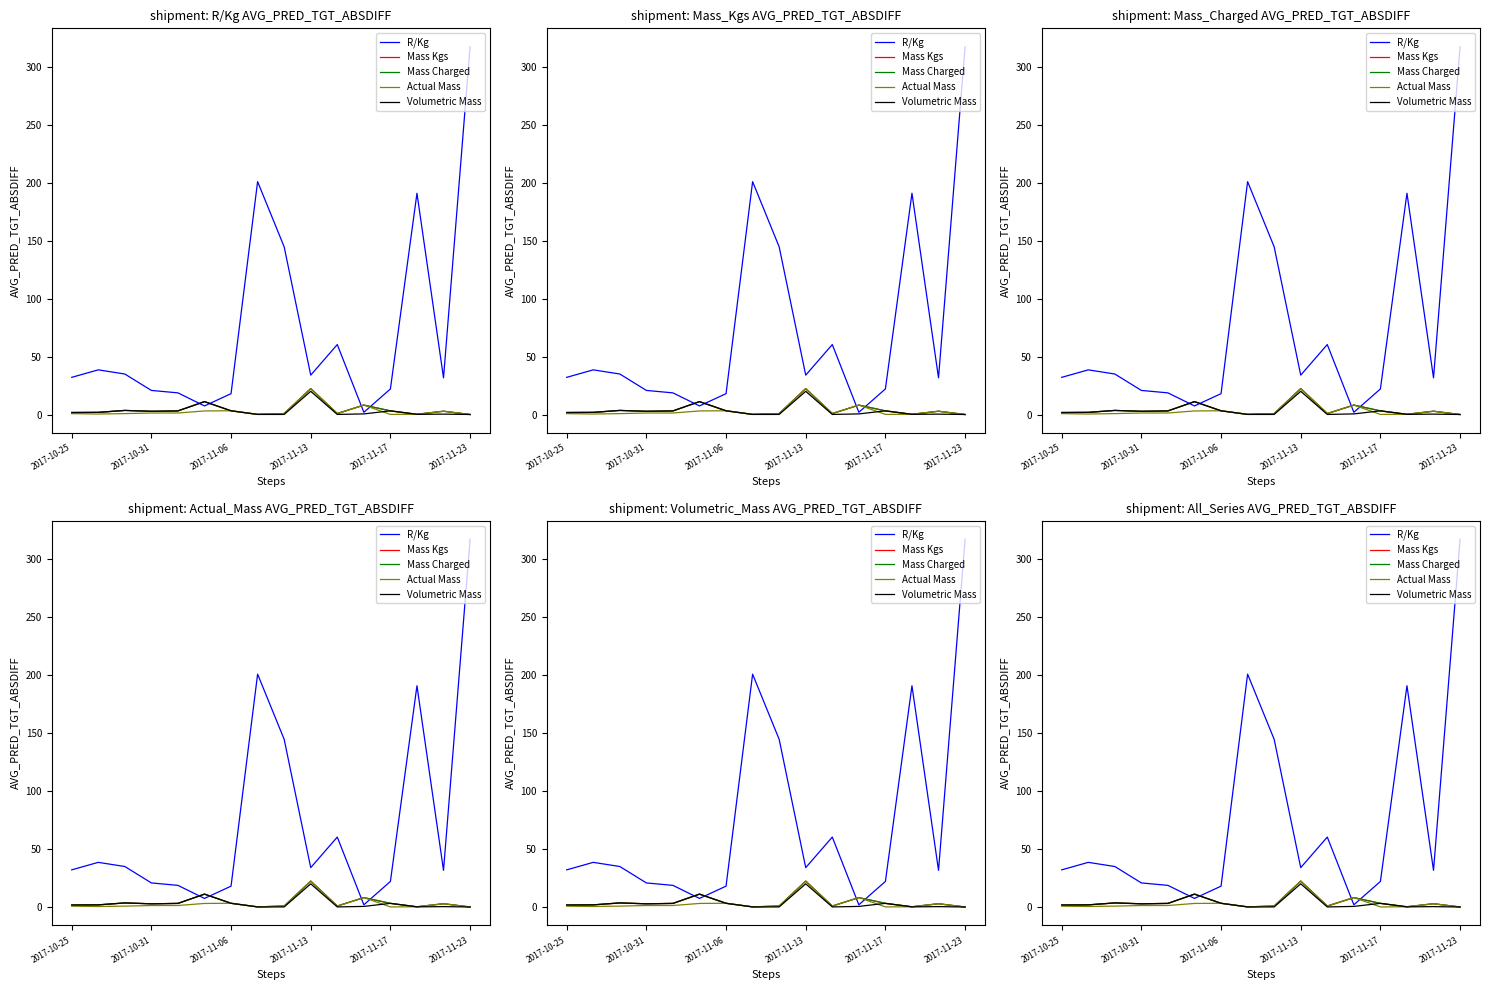

How many data points does each series have?

16